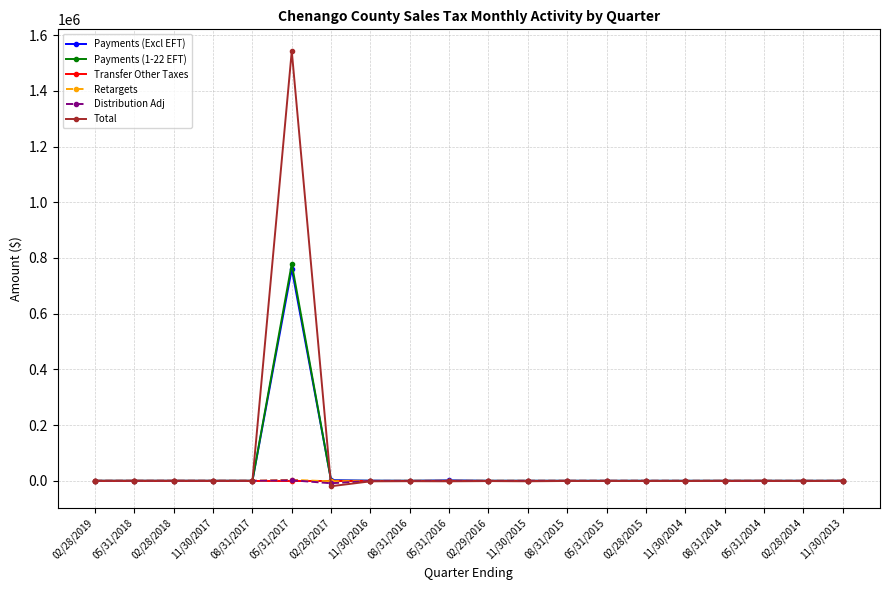

What position from the right is 02/28/2014?

2